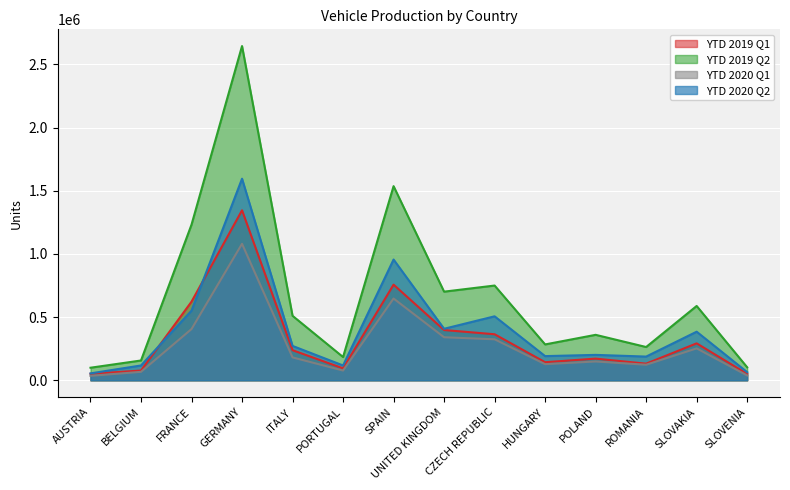

What is the sum of the YTD 2020 Q2 values at CZECH REPUBLIC and GERMANY?

2102216